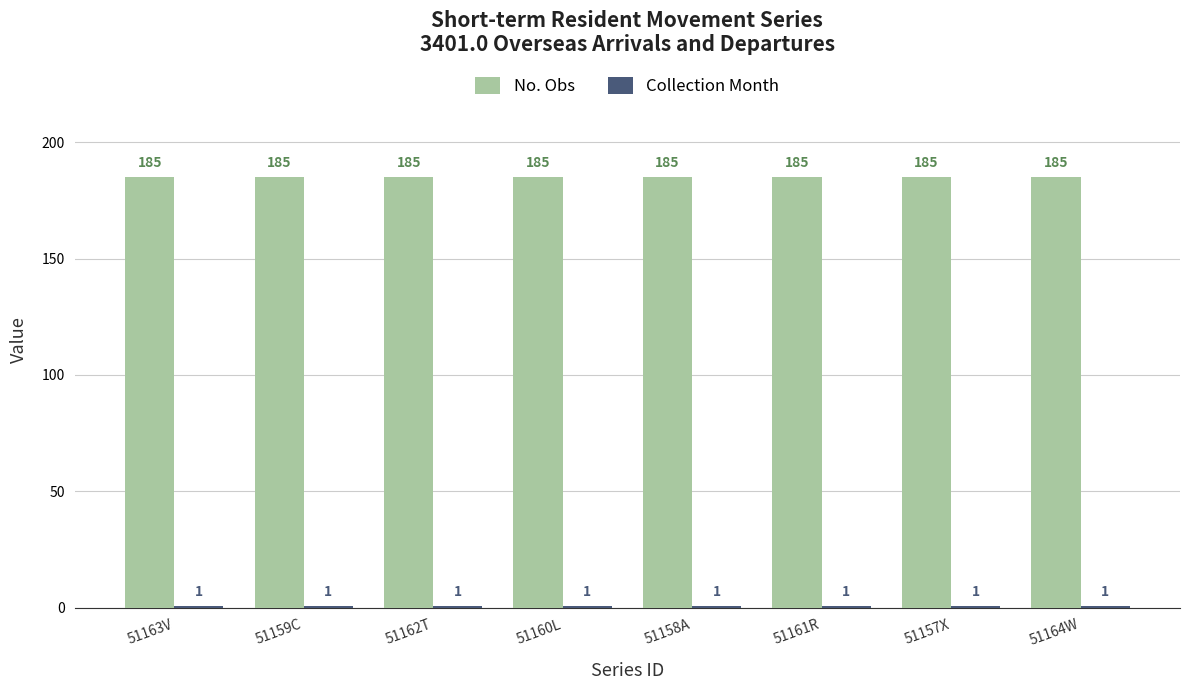

What is the sum of the No. Obs values at 51163V and 51157X?

370